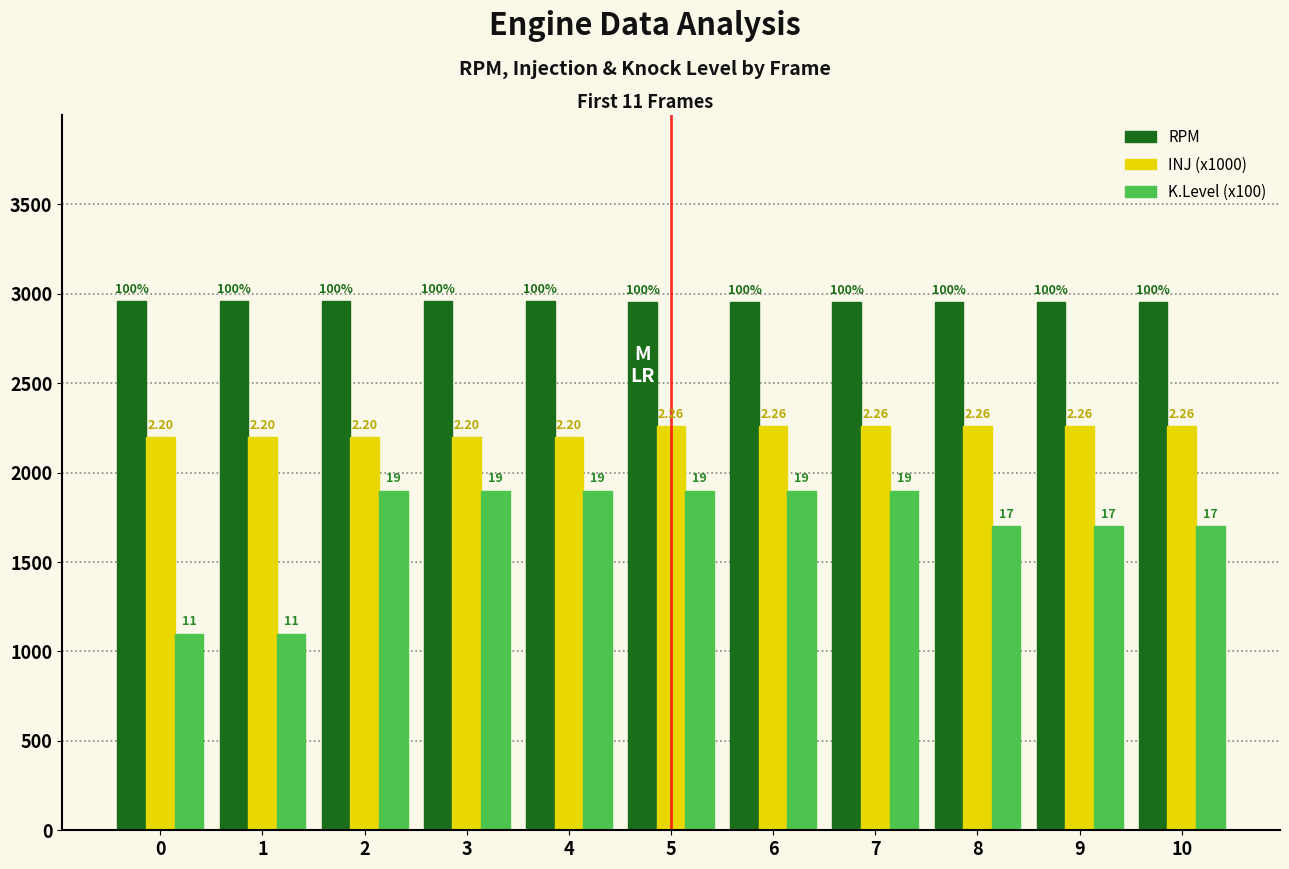

Which series has the largest range (max minus min)?

K.Level (x100)